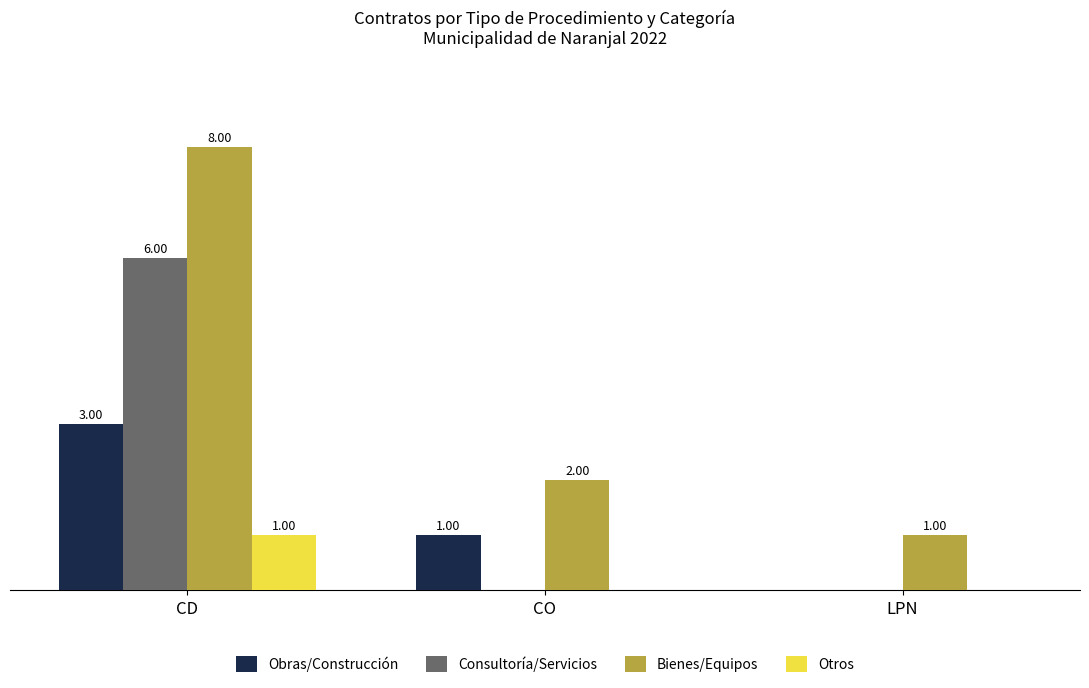

At which category is the sum across all series the highest?

CD